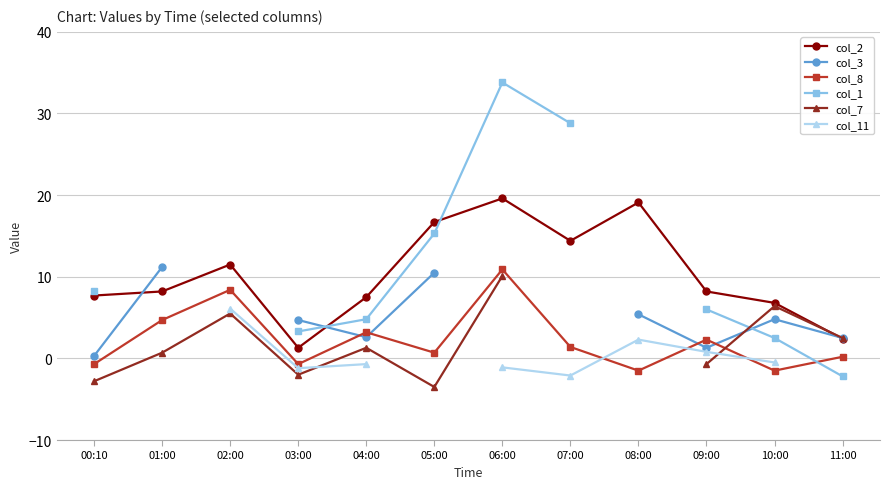

The col_1 series shows -2.2 at 11:00. True or false?

True